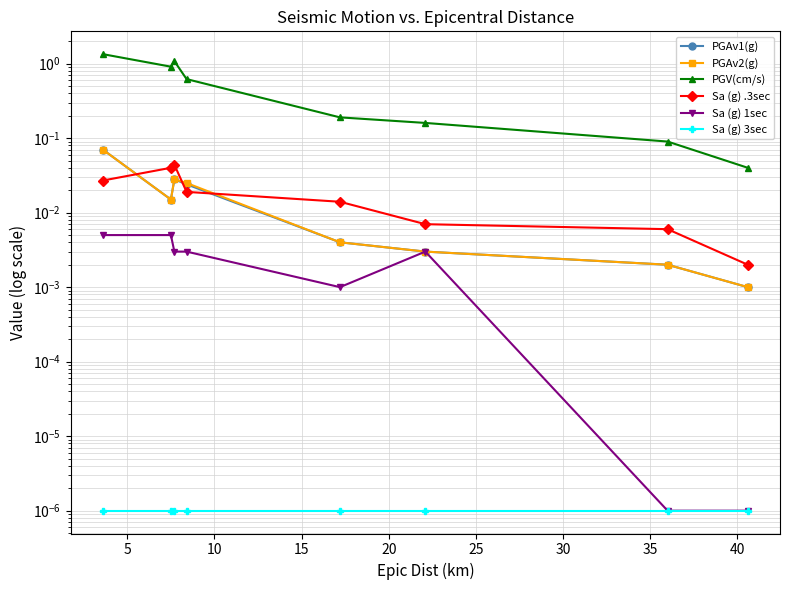

What is the greatest value displayed?

1.3